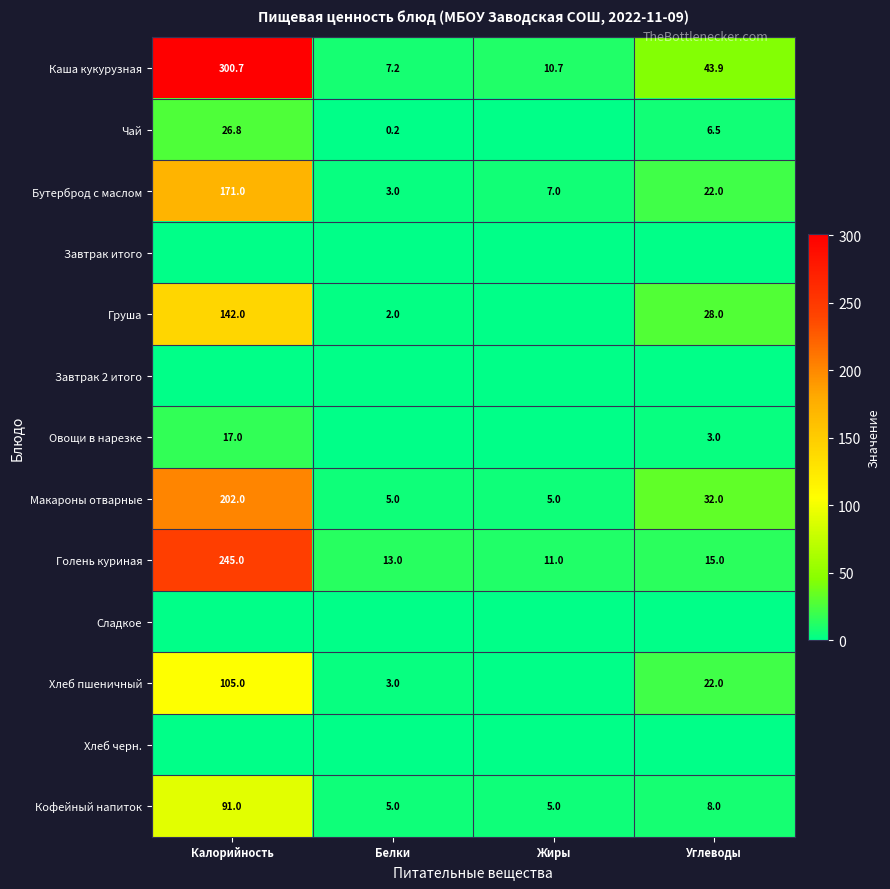

At which label is Бутерброд с маслом closest to 87?

Углеводы